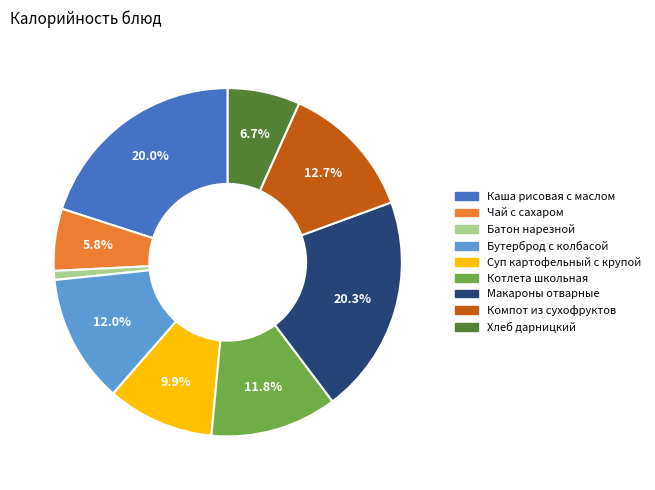

How many segments does this pie chart have?

9